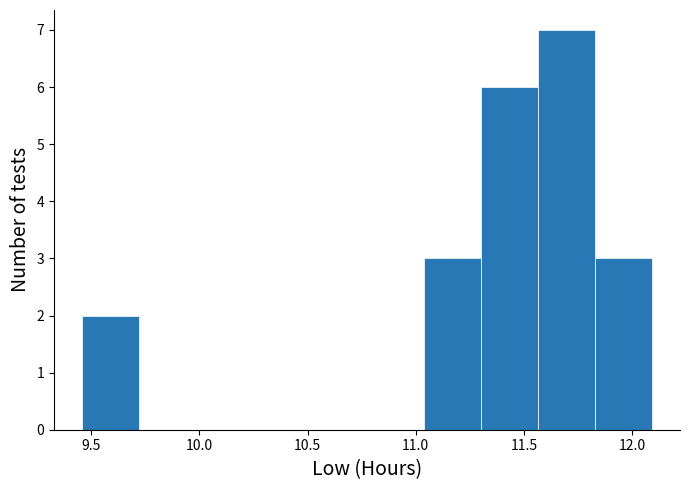

Reading left to right, transcribe this chart: for each bar, give the range it covers on the x-axis and its height. Neither the bar edges nor the heights are printed on the chart, so give them approximately, as read against the axes.

9.45 to 9.70: 2
9.70 to 10.00: 0
10.00 to 10.25: 0
10.25 to 10.50: 0
10.50 to 10.80: 0
10.80 to 11.05: 0
11.05 to 11.30: 3
11.30 to 11.55: 6
11.55 to 11.85: 7
11.85 to 12.10: 3